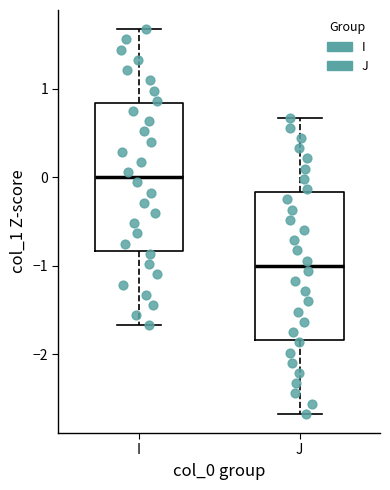

Which box has the lowest median line?

J